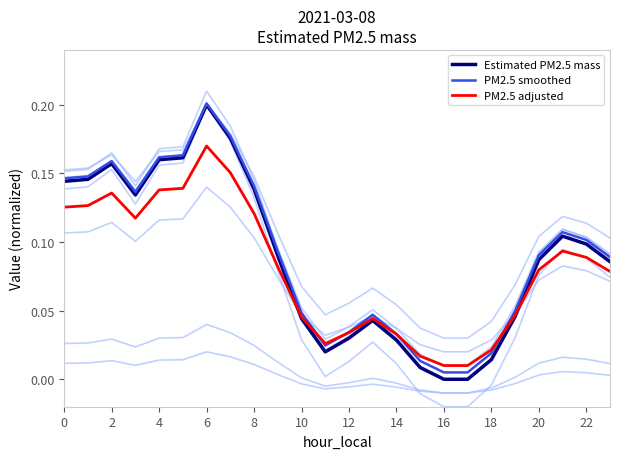

Reading right to left, extract all data points from this chart.

Estimated PM2.5 mass: 0.1	0.1	0.1	0.1	0.0	0.0	0.0	0.0	0.0	0.0	0.0	0.0	0.0	0.0	0.1	0.1	0.2	0.2	0.2	0.2	0.1	0.2	0.1	0.1
PM2.5 smoothed: 0.1	0.1	0.1	0.1	0.0	0.0	0.0	0.0	0.0	0.0	0.0	0.0	0.0	0.0	0.1	0.1	0.2	0.2	0.2	0.2	0.1	0.2	0.1	0.1
PM2.5 adjusted: 0.1	0.1	0.1	0.1	0.0	0.0	0.0	0.0	0.0	0.0	0.0	0.0	0.0	0.0	0.1	0.1	0.2	0.2	0.1	0.1	0.1	0.1	0.1	0.1